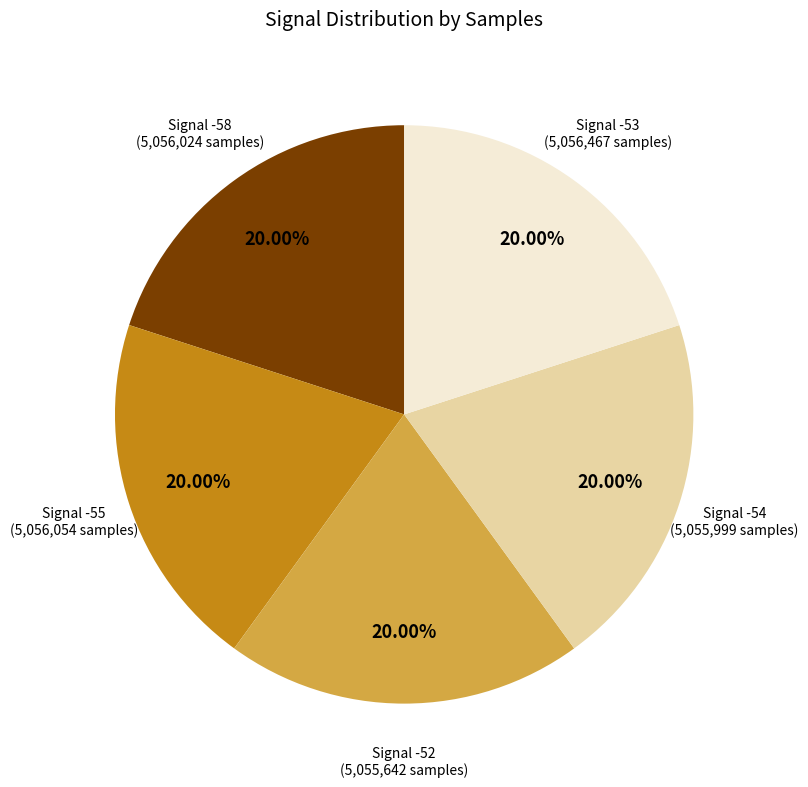

Does any single category account for the majority?

No